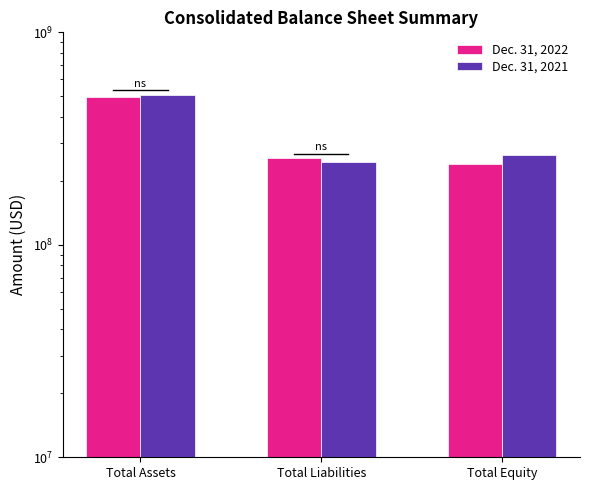

At which label does Dec. 31, 2021 reach its minimum?

Total Liabilities